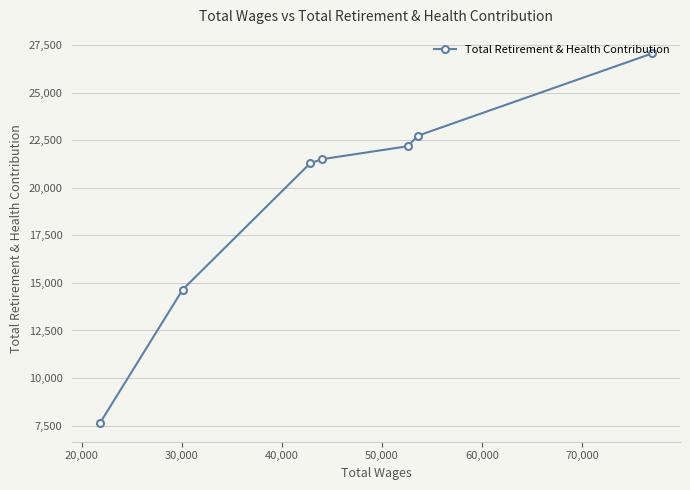

Is this an area chart (filled region under the line)?

No